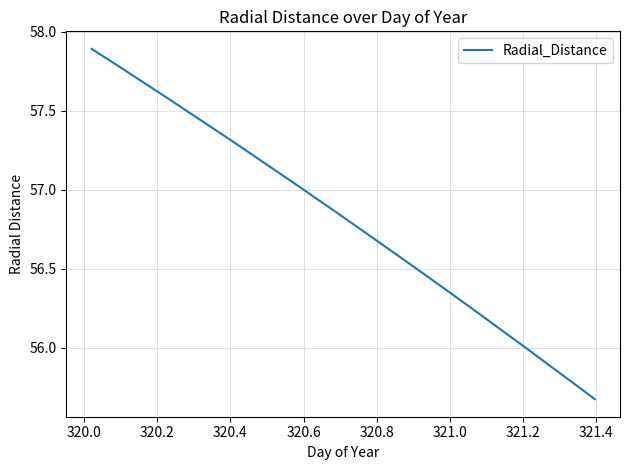

What is the difference between the maximum and minimum values?

2.2